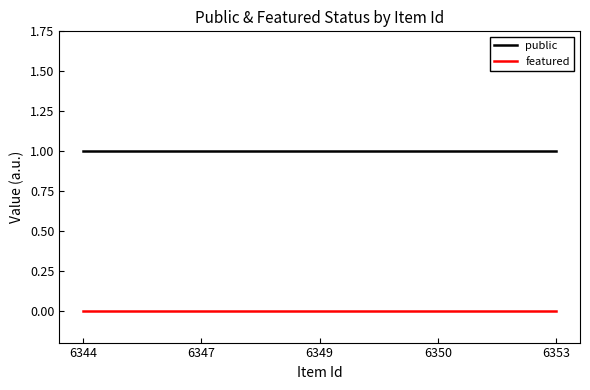

Which series has the largest total across all categories?

public